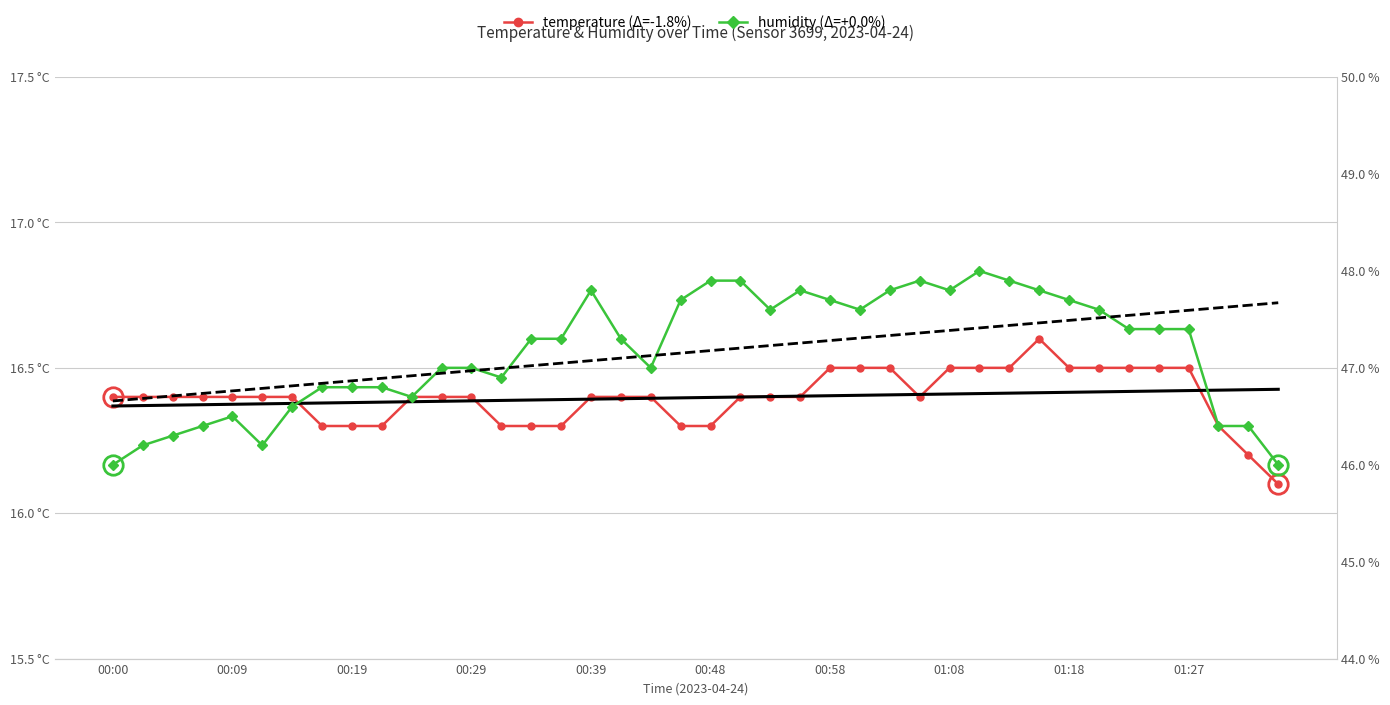

Rank the series at 01:27 from lowest to highest value.

temperature, humidity